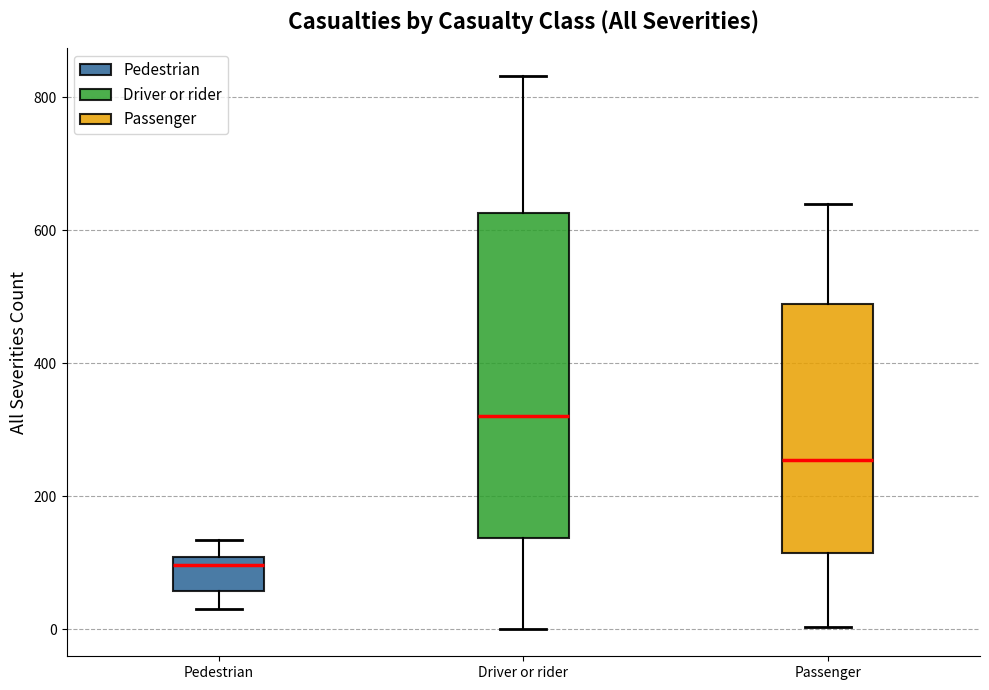

Which box's median line is the lowest?

Pedestrian